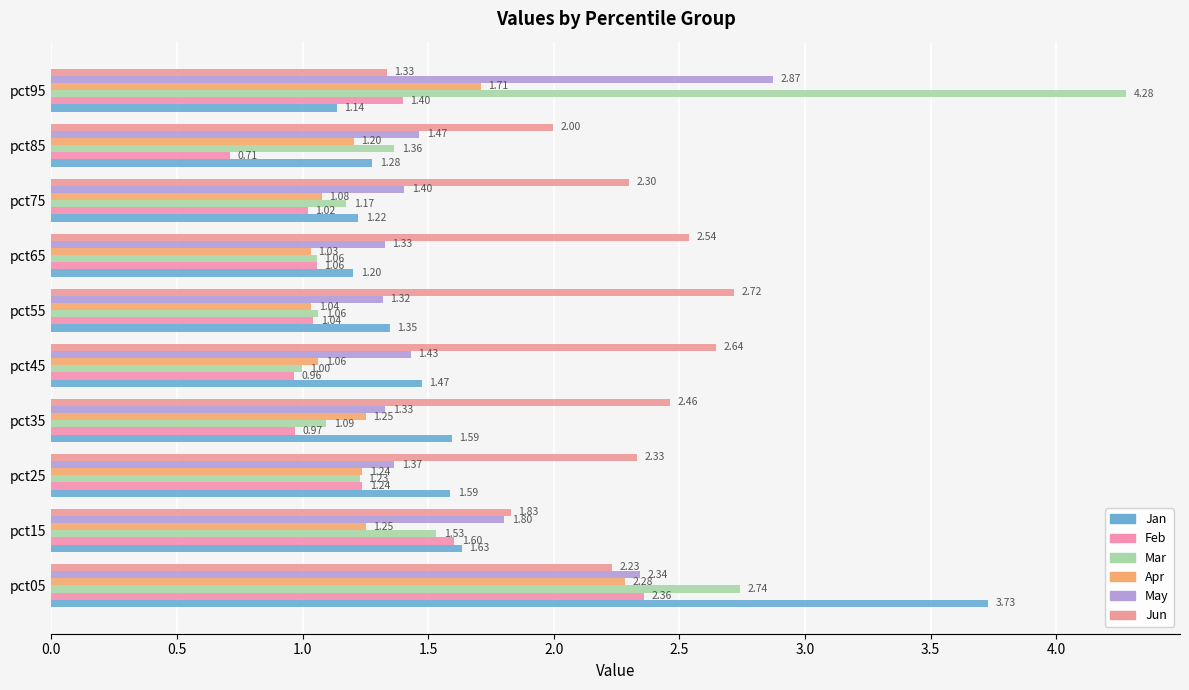

What position from the left is 4.5?

10